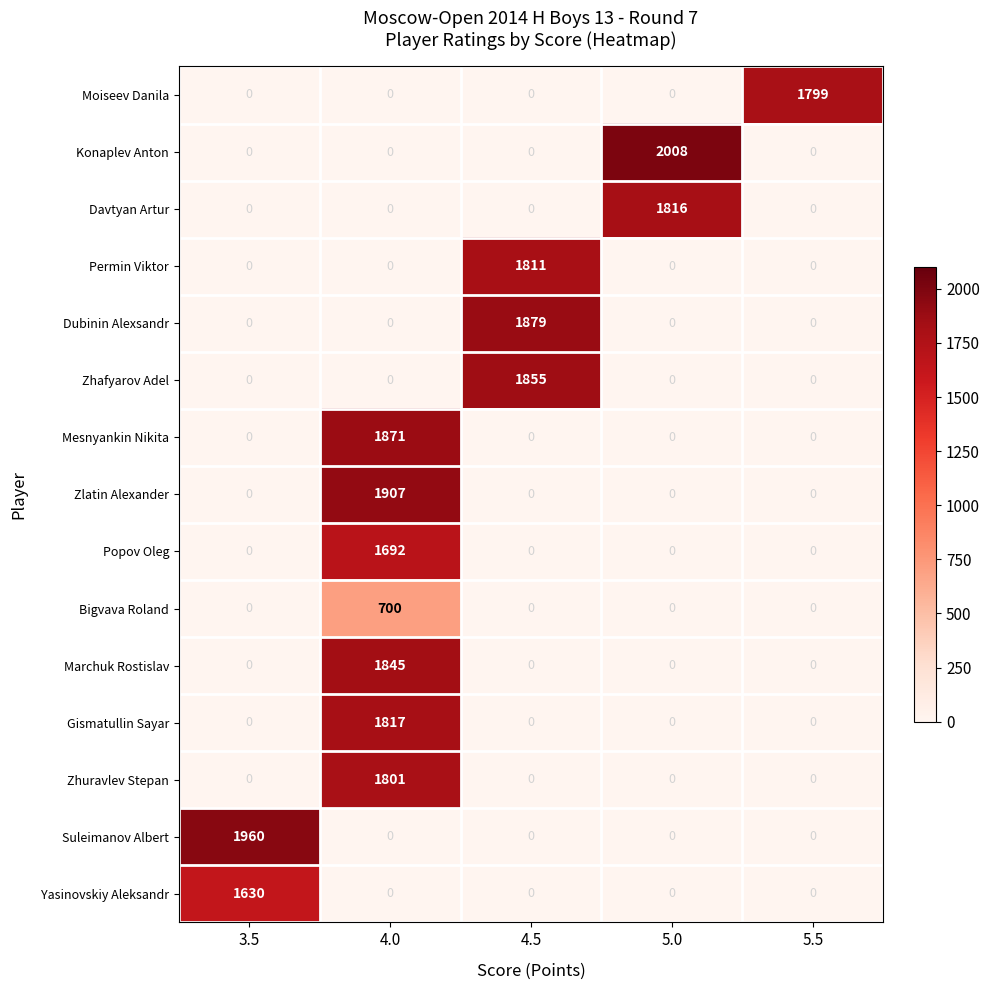

What is the greatest value displayed?

2008